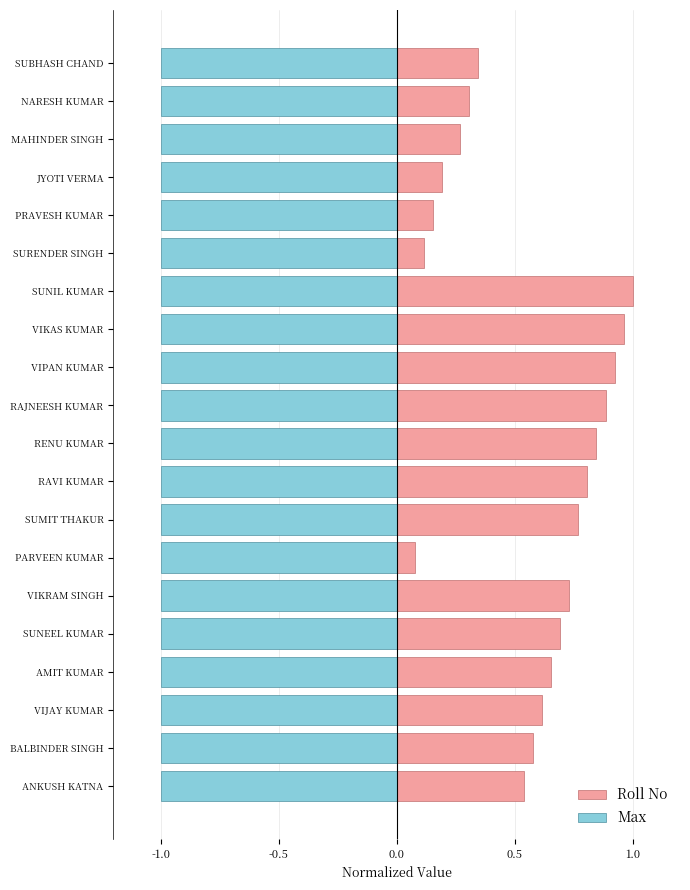

What are all the series names shown in the legend?

Roll No, Max